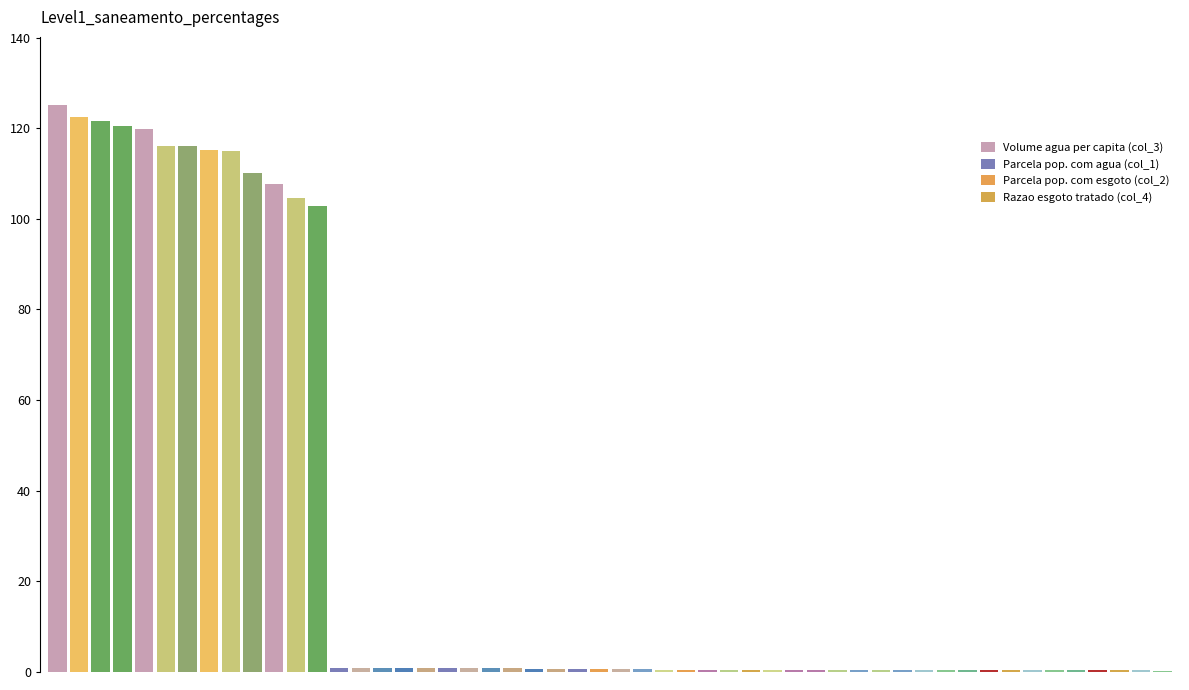

What is the sum of all values?

1518.5